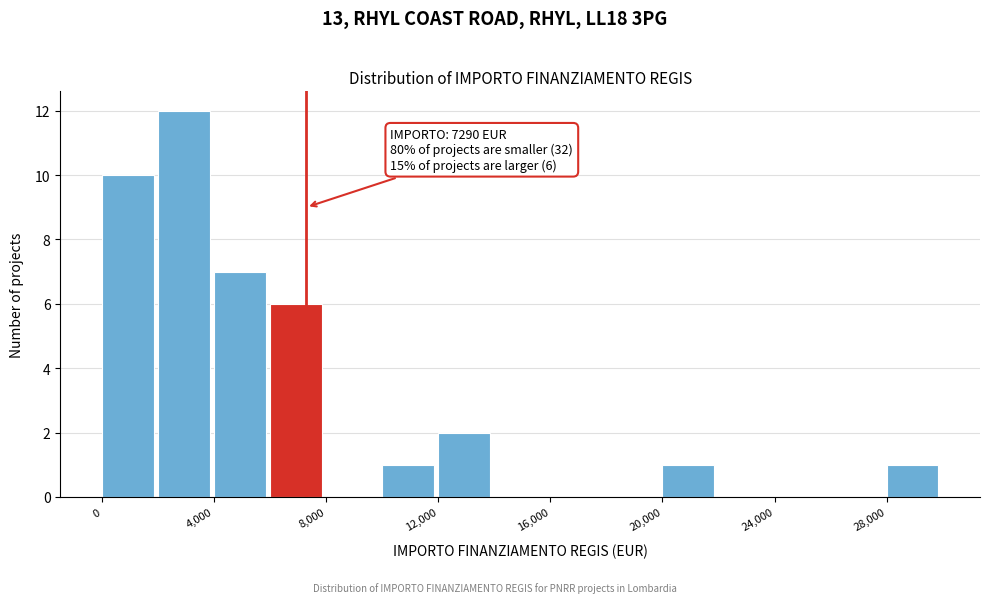

Which range on the x-axis has the tallest bar?

2000 to 4000